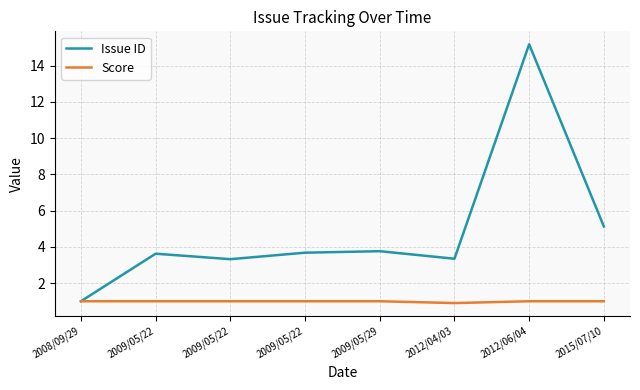

True or false: Score and Issue ID intersect in this chart.

False